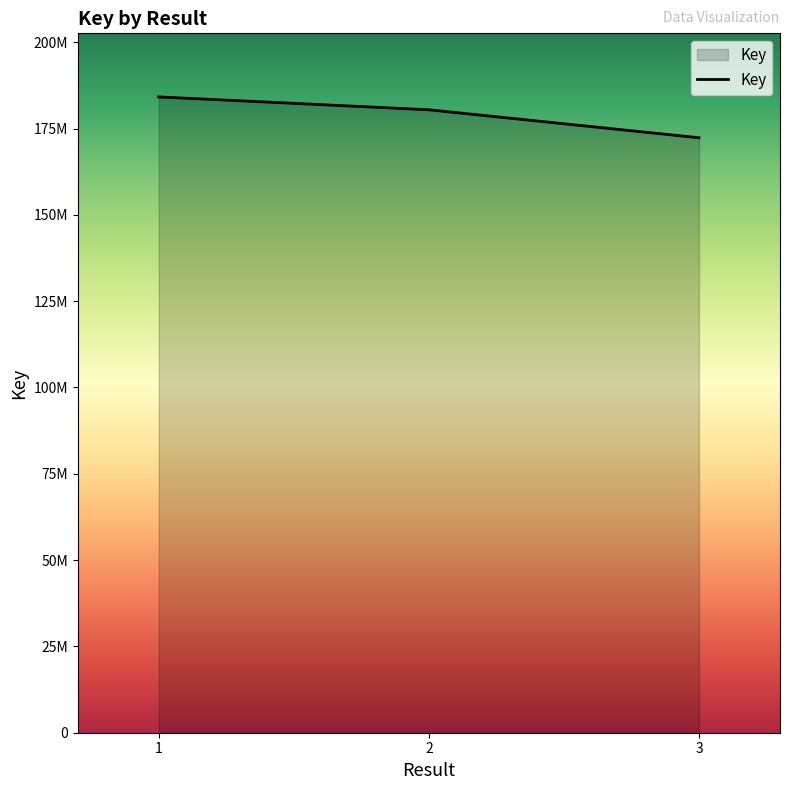

Which has a higher value, 1 or 2?

1